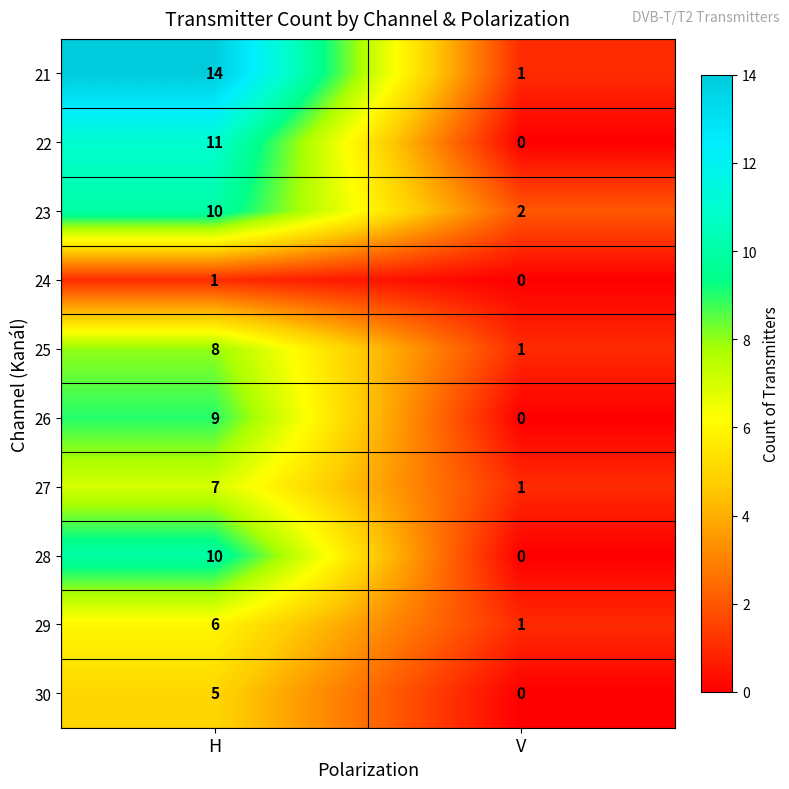

What is the sum of all 27 values?

8